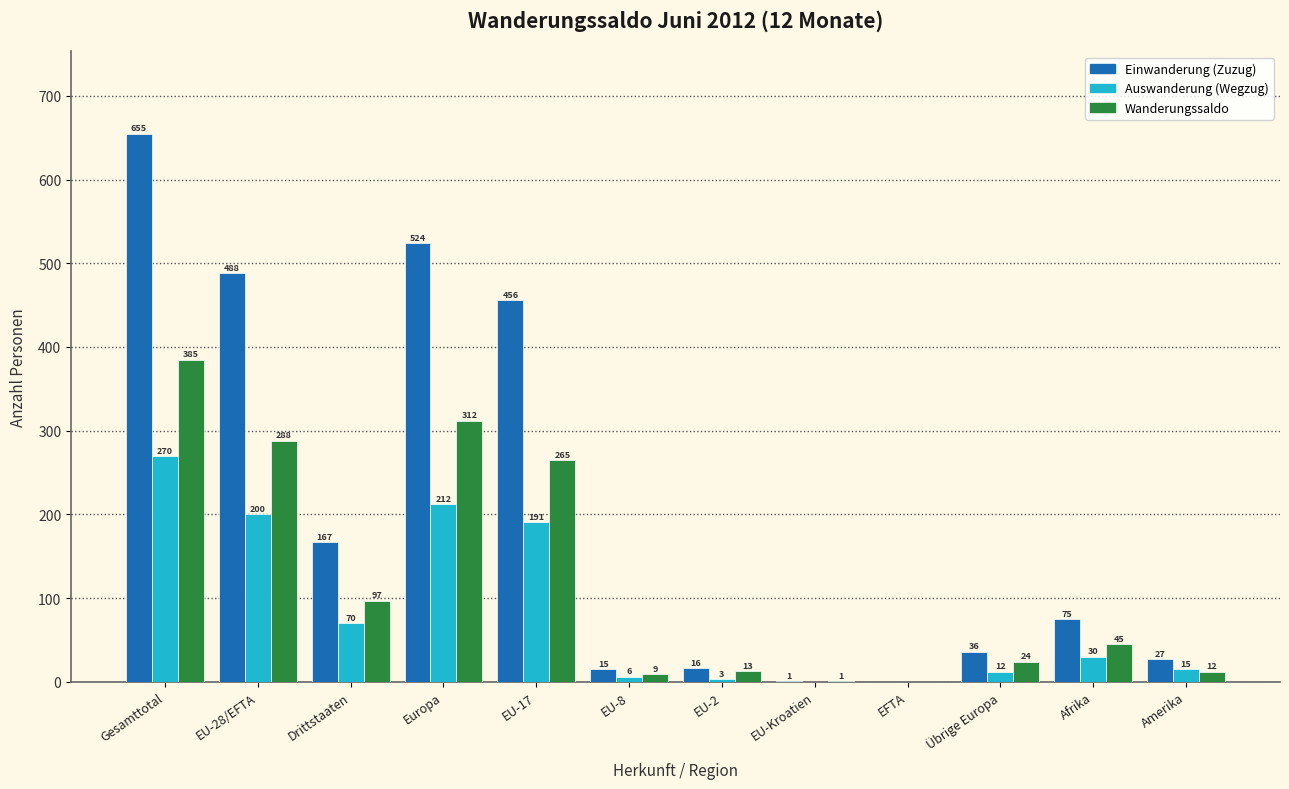

Reading left to right, what are all the values shown in this chart?

Einwanderung (Zuzug): Gesamttotal=655	EU-28/EFTA=488	Drittstaaten=167	Europa=524	EU-17=456	EU-8=15	EU-2=16	EU-Kroatien=1	EFTA=0	Übrige Europa=36	Afrika=75	Amerika=27
Auswanderung (Wegzug): Gesamttotal=270	EU-28/EFTA=200	Drittstaaten=70	Europa=212	EU-17=191	EU-8=6	EU-2=3	EU-Kroatien=0	EFTA=0	Übrige Europa=12	Afrika=30	Amerika=15
Wanderungssaldo: Gesamttotal=385	EU-28/EFTA=288	Drittstaaten=97	Europa=312	EU-17=265	EU-8=9	EU-2=13	EU-Kroatien=1	EFTA=0	Übrige Europa=24	Afrika=45	Amerika=12